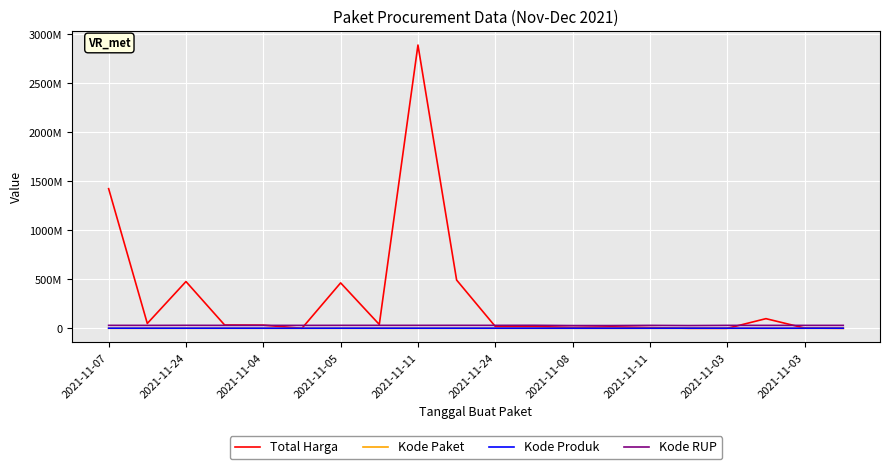

What is the average value of the Kode Produk series?

1431766